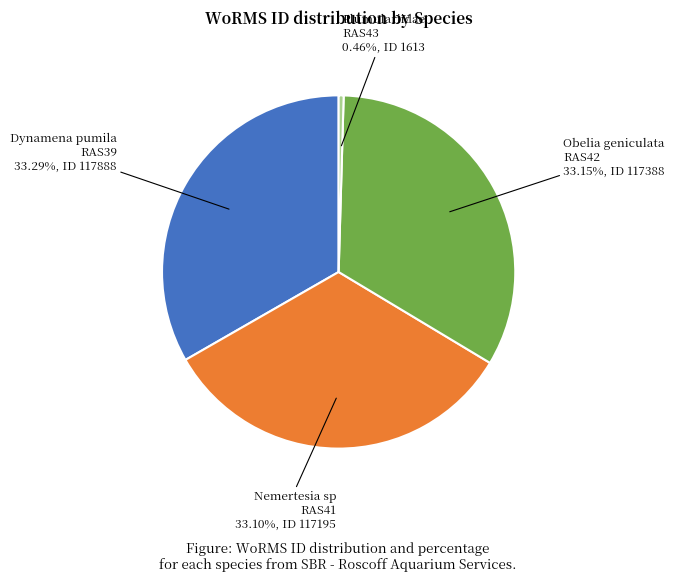

Does any single category account for the majority?

No